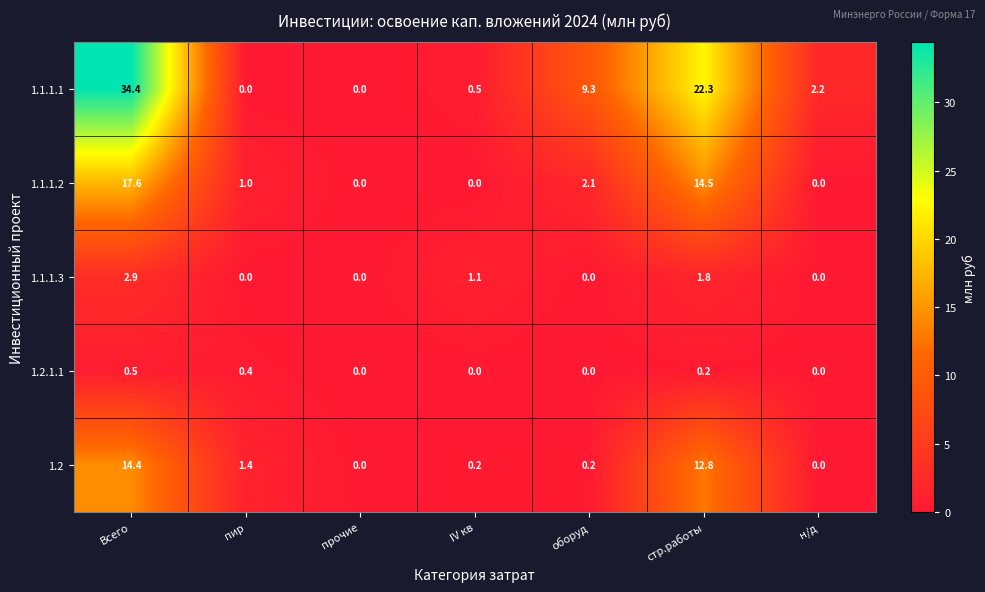

Rank the series at Всего from lowest to highest value.

1.2.1.1, 1.1.1.3, 1.2, 1.1.1.2, 1.1.1.1